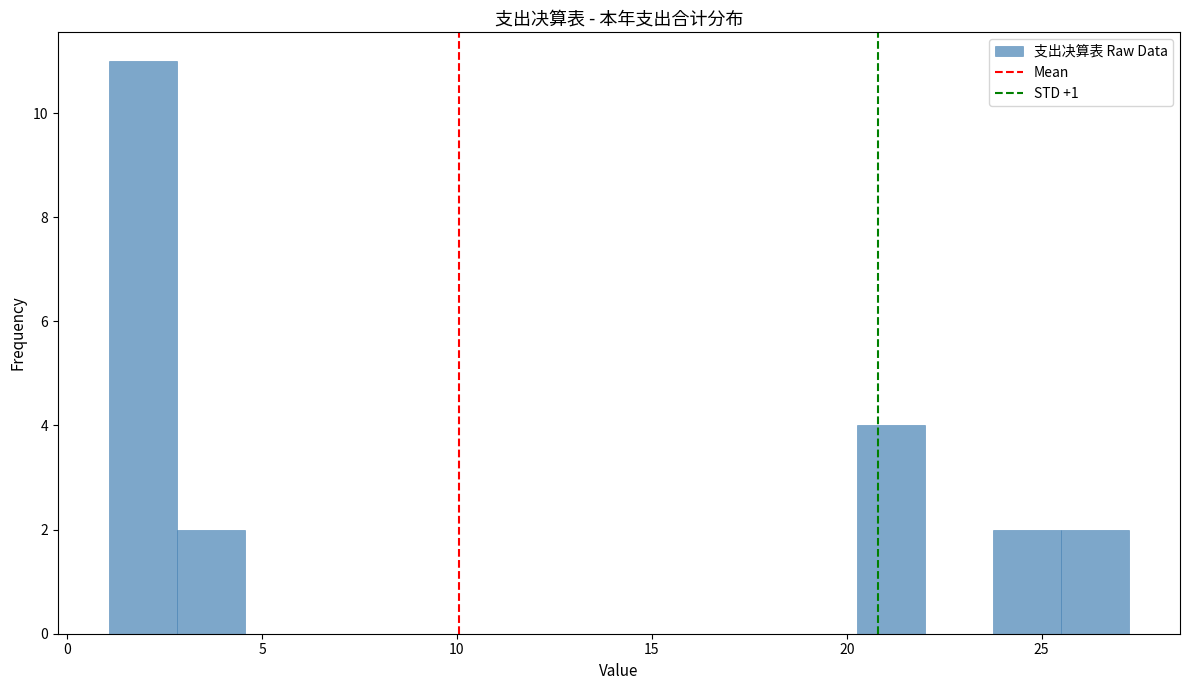

Around what value on the x-axis is the tallest bar? Give the approximate position of its centre, as read against the axis.

2.0